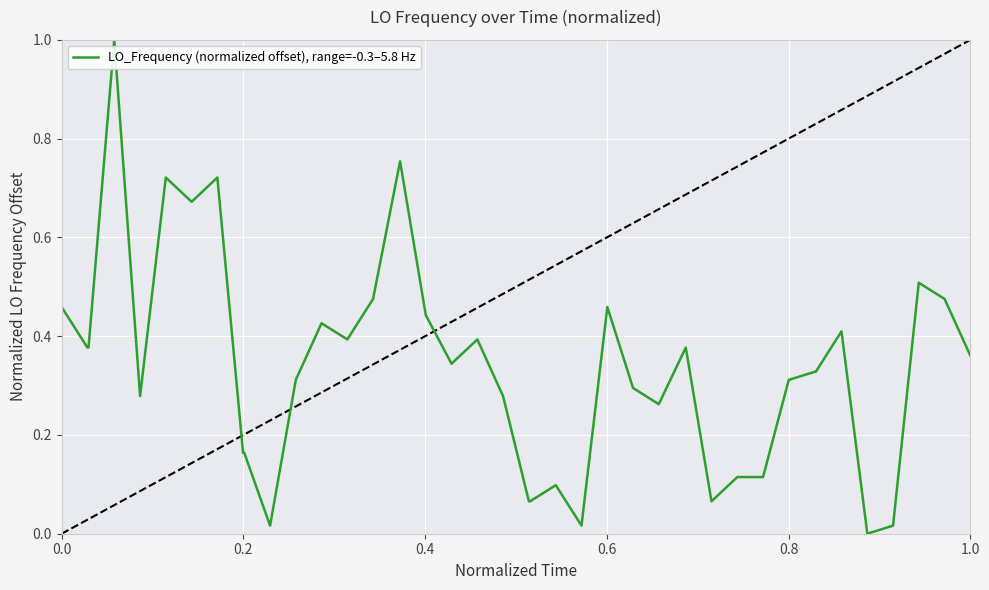

What is the maximum value for LO_Frequency (normalized offset), range=-0.3–5.8 Hz?

1.0